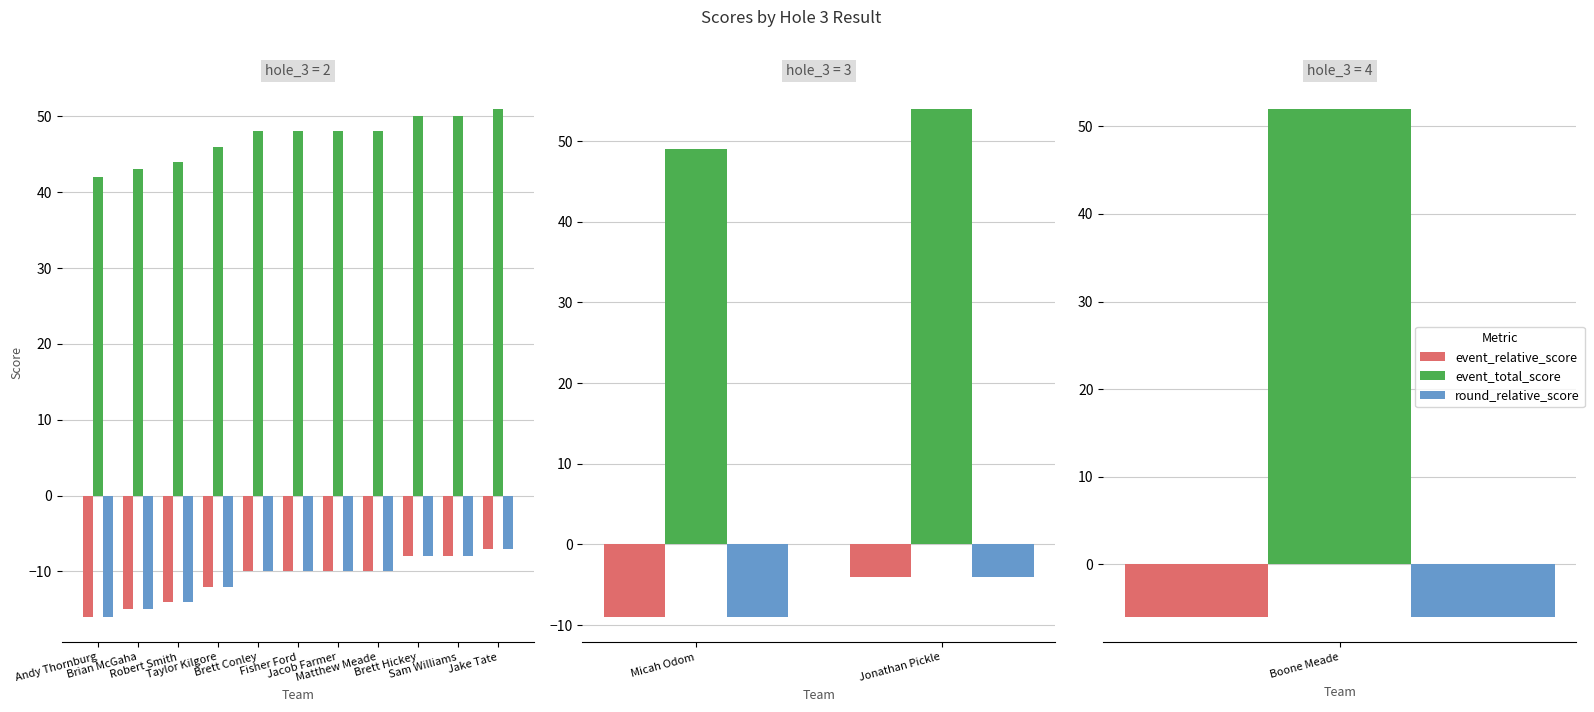

Which category has the lowest value across all series?

Micah Odom